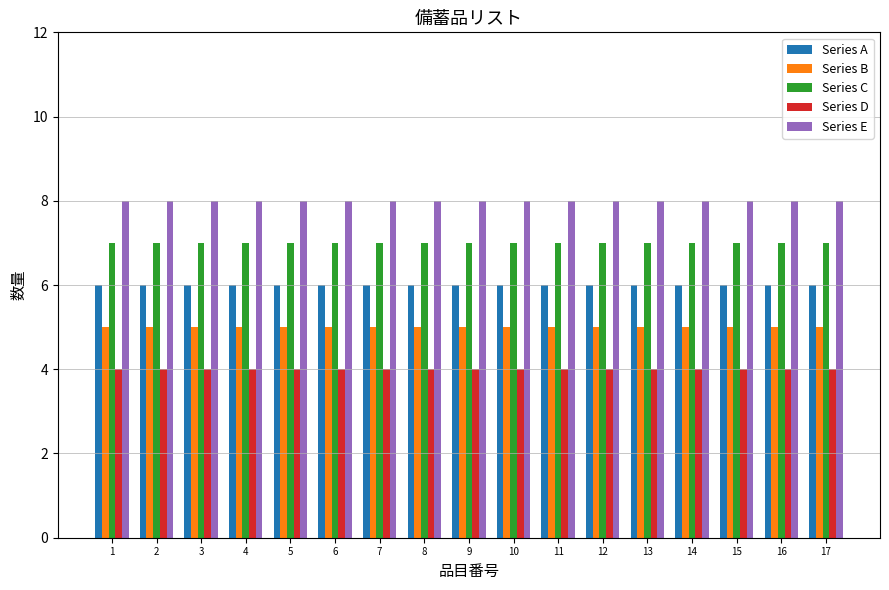

True or false: Series C has a value of 10 at 6.

False